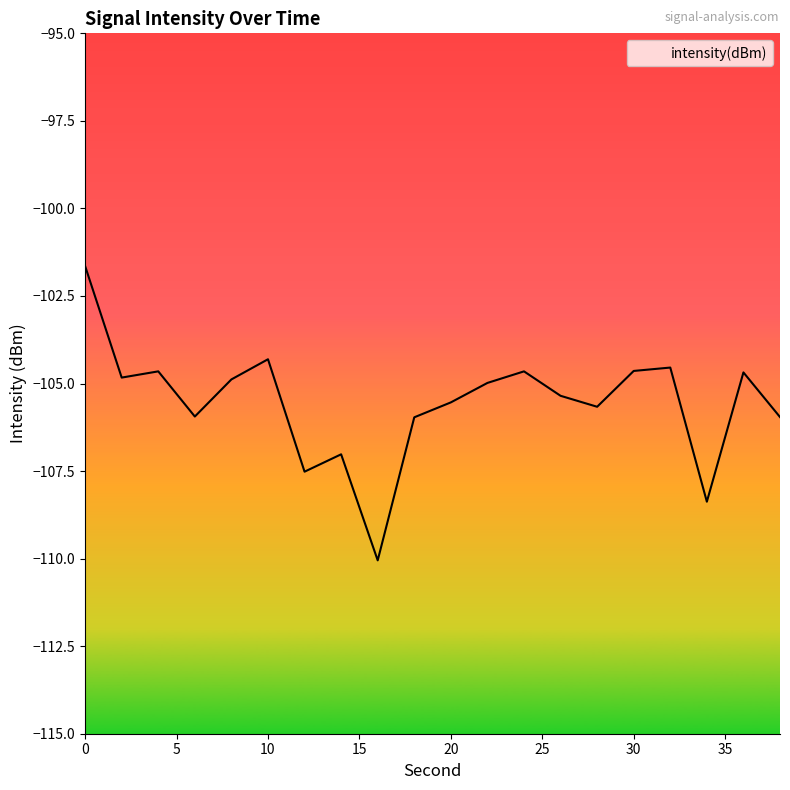

Reading left to right, transcribe all the data shown in this chart.

0=-101.6	2=-104.8	4=-104.7	6=-105.9	8=-104.9	10=-104.3	12=-107.5	14=-107.0	16=-110.0	18=-106.0	20=-105.5	22=-105.0	24=-104.7	26=-105.4	28=-105.7	30=-104.6	32=-104.5	34=-108.4	36=-104.7	38=-106.0